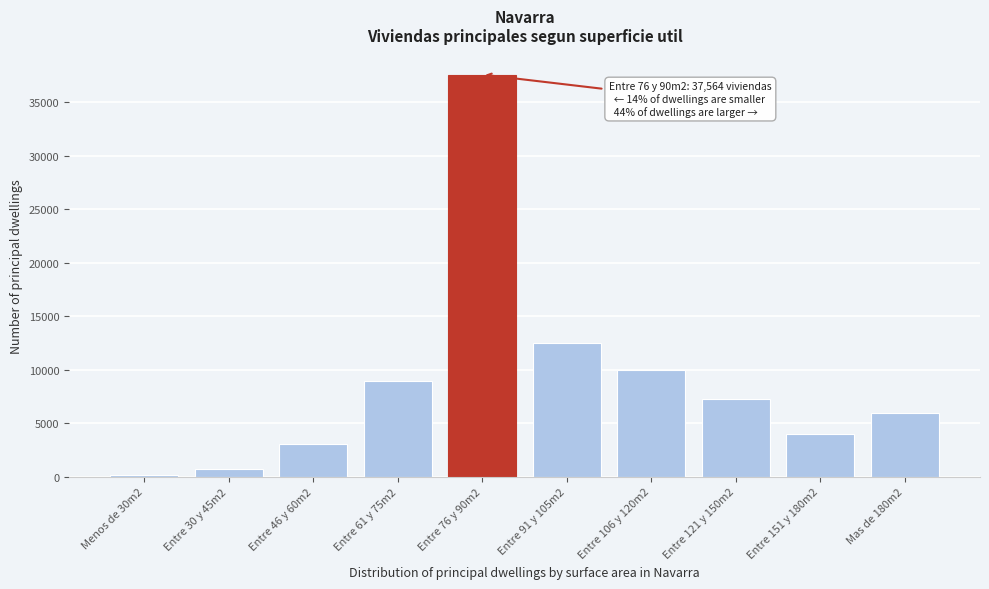

Reading right to left, transcribe all the data shown in this chart.

Mas de 180m2=5962	Entre 151 y 180m2=4018	Entre 121 y 150m2=7254	Entre 106 y 120m2=9958	Entre 91 y 105m2=12473	Entre 76 y 90m2=37564	Entre 61 y 75m2=8897	Entre 46 y 60m2=3060	Entre 30 y 45m2=758	Menos de 30m2=121